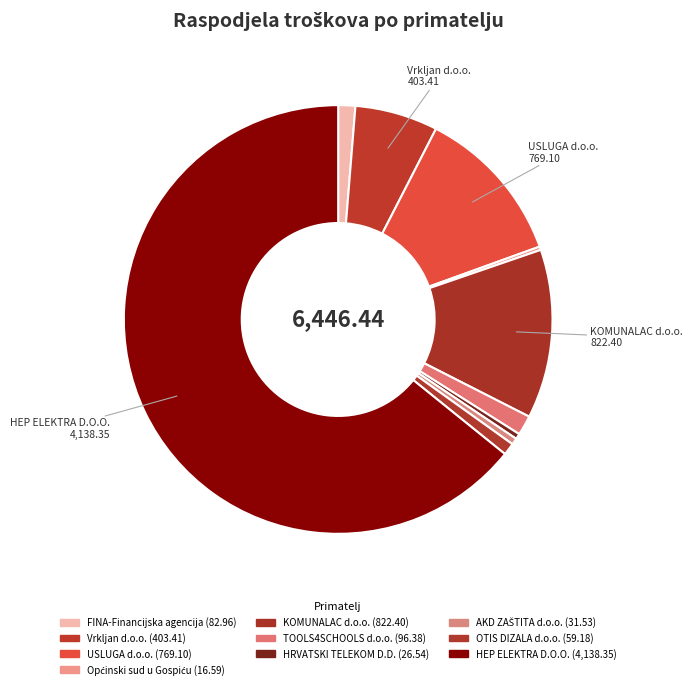

What percentage is the FINA-Financijska agencija slice, to the nearest percent?

1%